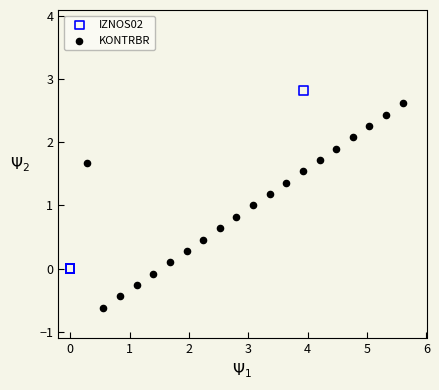

Which series has the widest spread of Y values?

KONTRBR